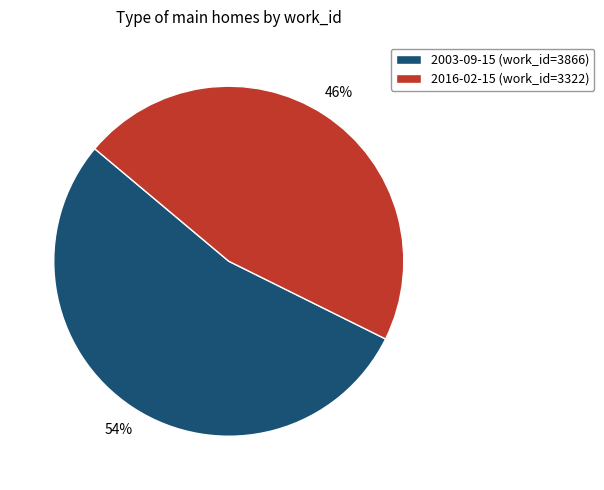

The 2016-02-15 slice represents 52% of the pie. True or false?

False